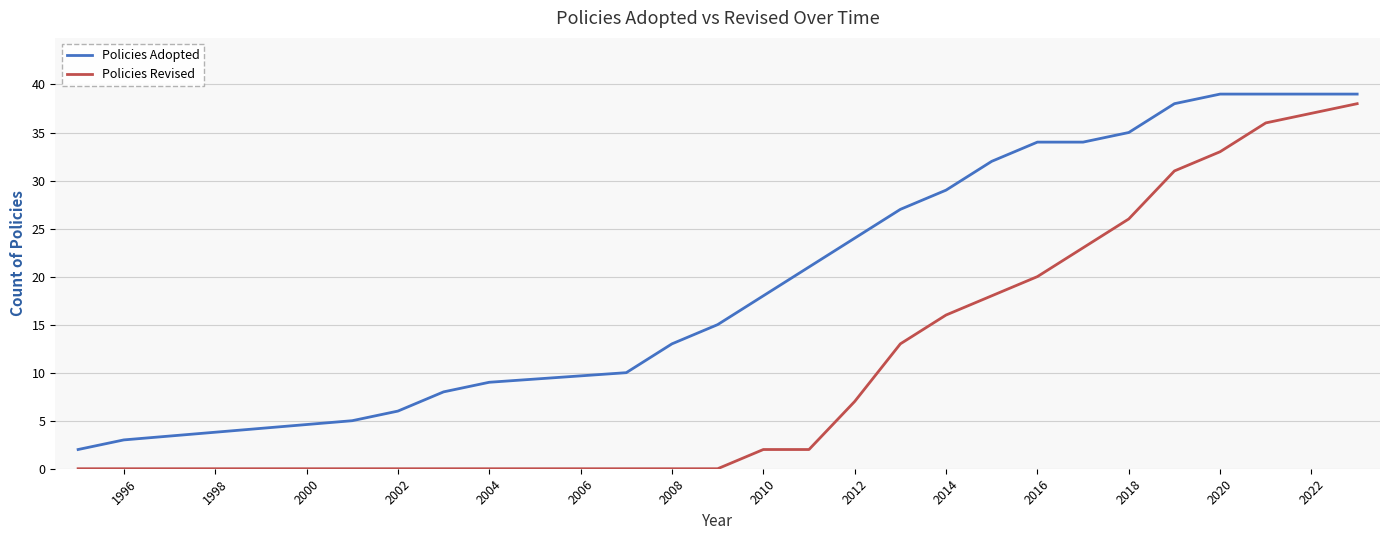

How many lines are shown in the chart?

2